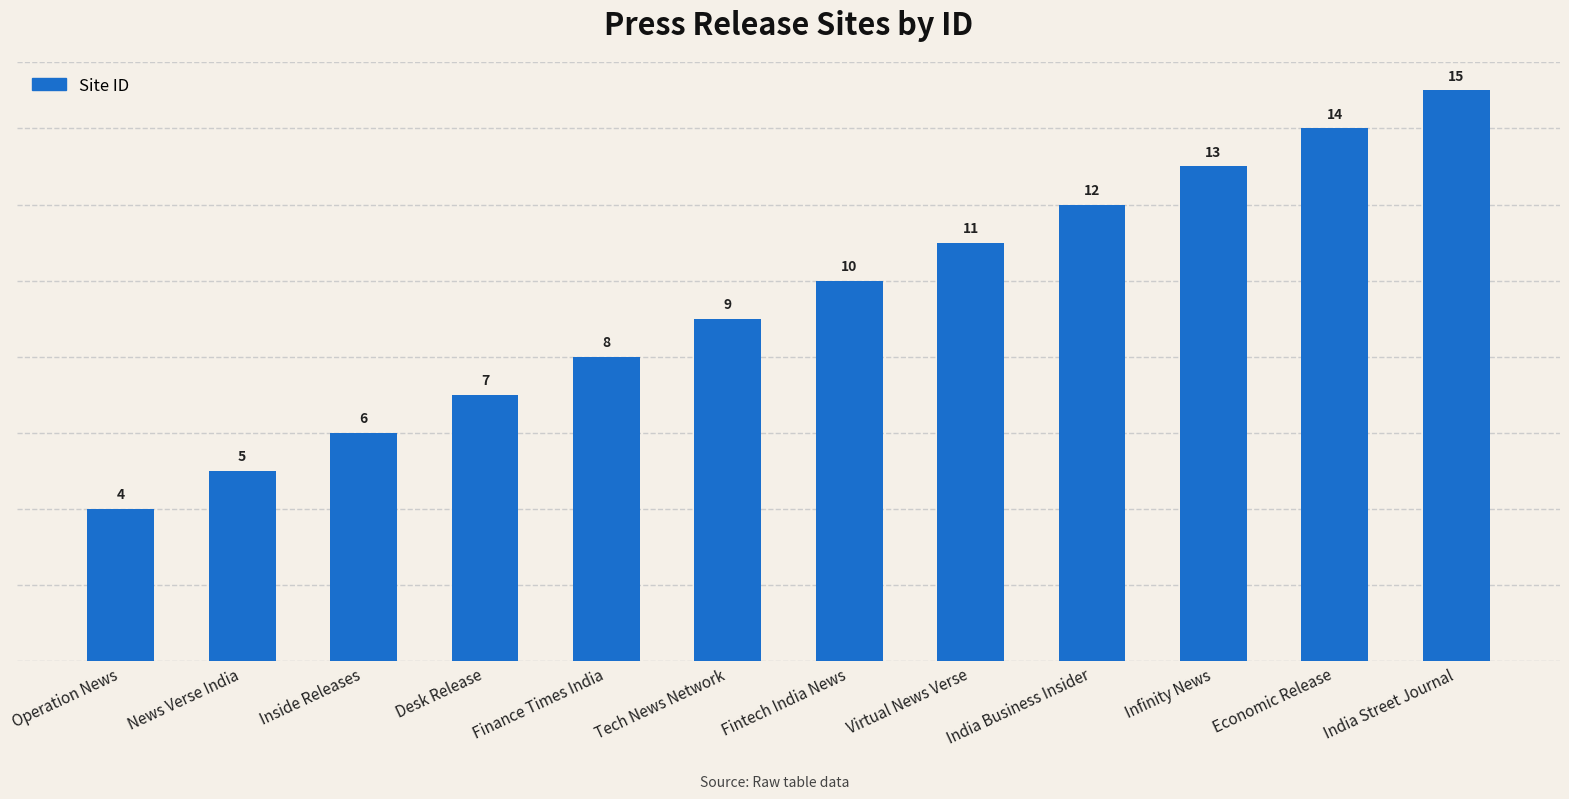

The chart shows a value of 10 at Fintech India News. True or false?

True